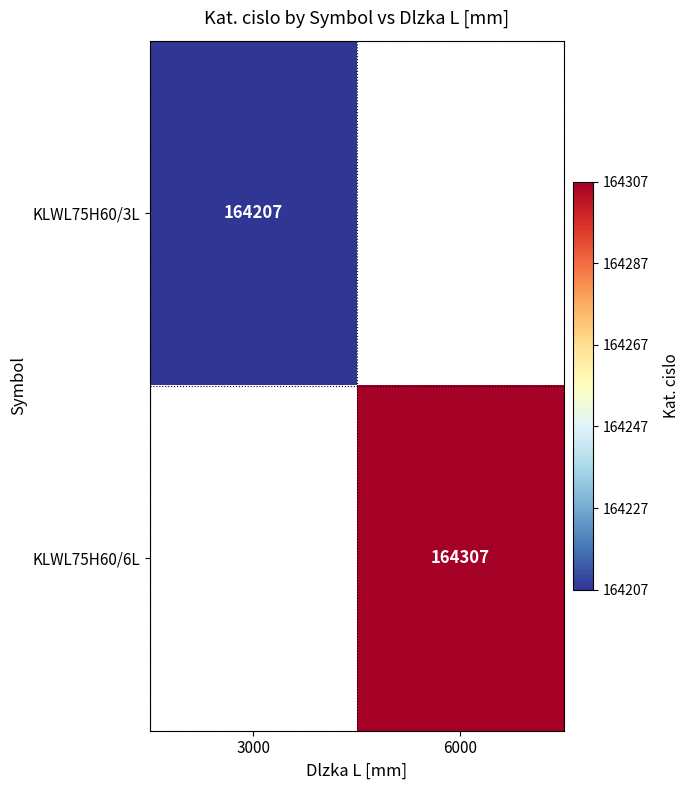

Is it true that KLWL75H60/3L equals 102078 at 3000?

False